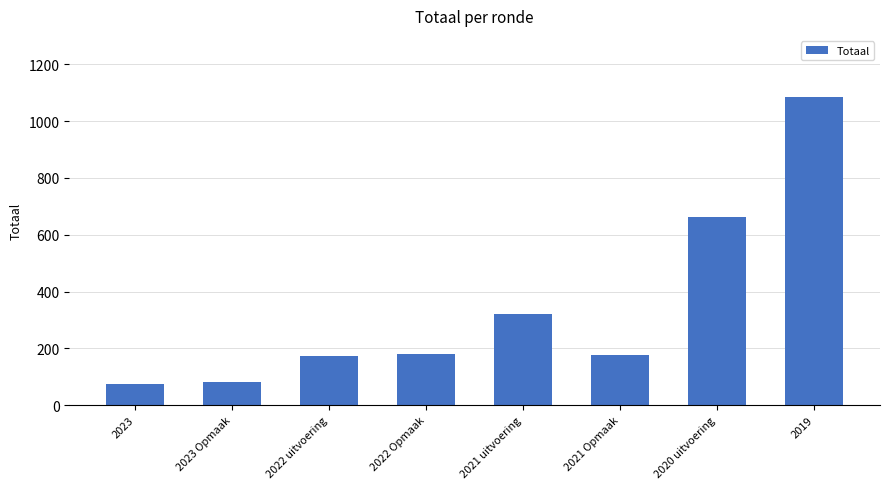

What is the difference between the values at 2022 Opmaak and 2019?

906